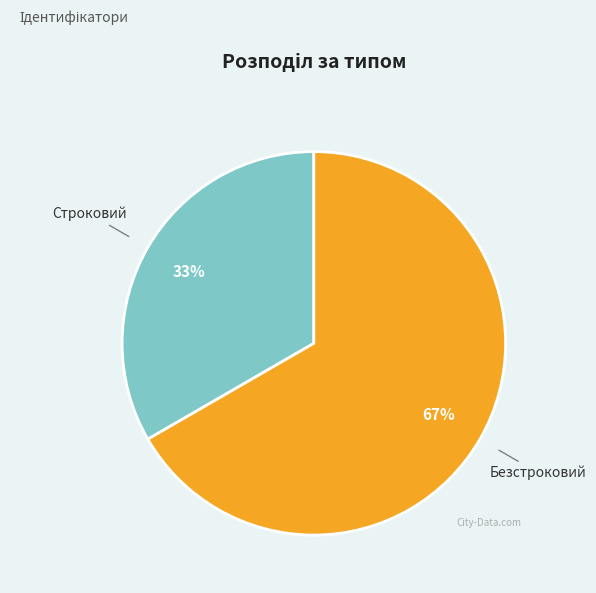

To the nearest percent, what is the average slice percentage?

50%